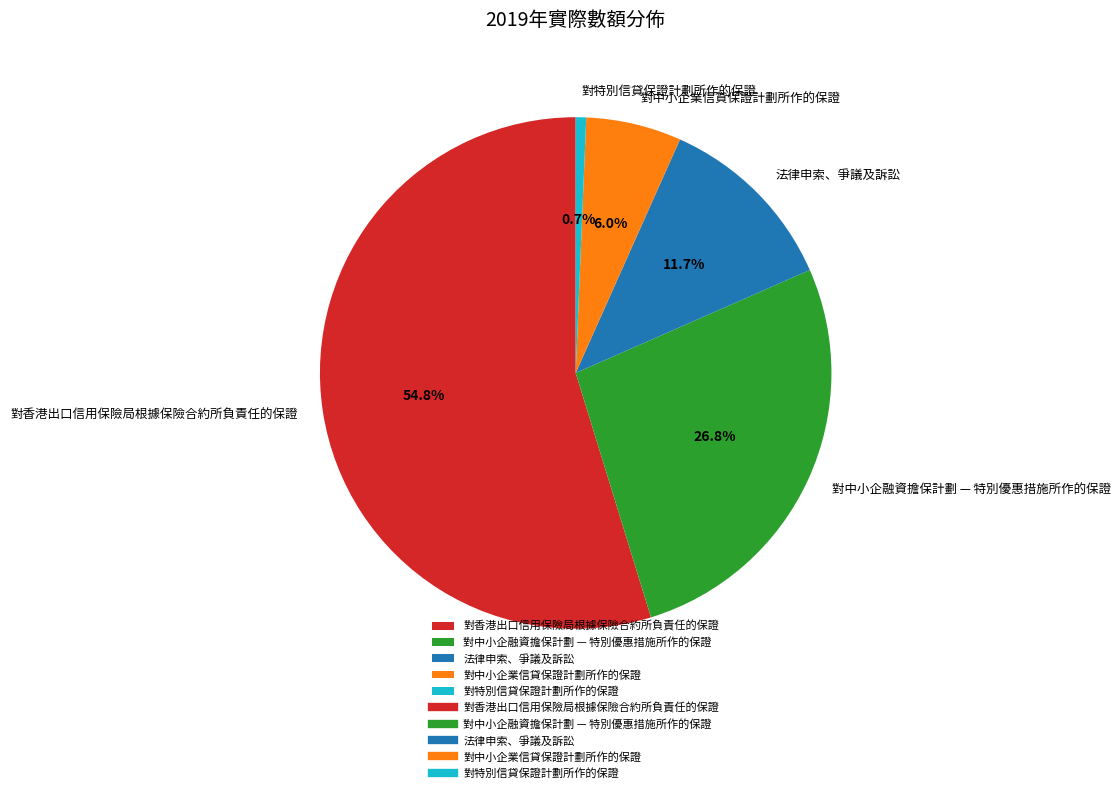

Is it true that 對中小企融資擔保計劃 — 特別優惠措施所作的保證 is 27% of the pie?

True